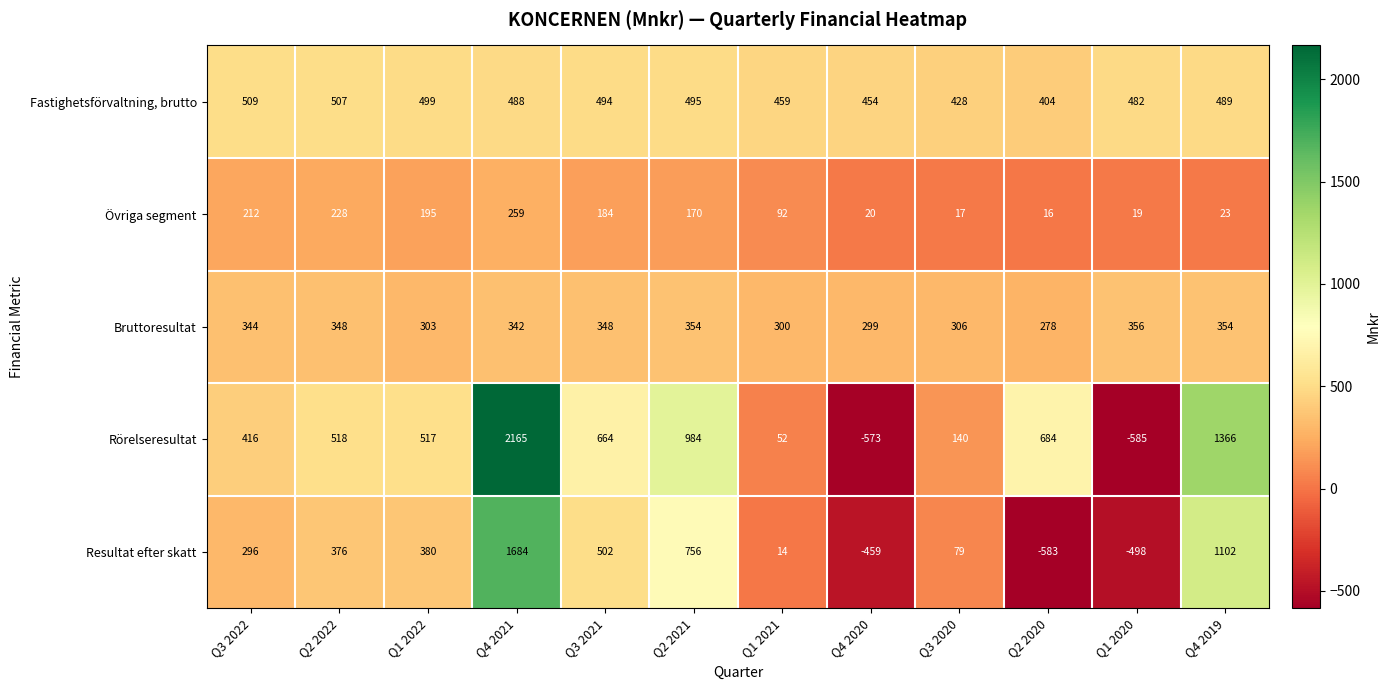

Rank the series at Q1 2021 from lowest to highest value.

Resultat efter skatt, Rörelseresultat, Övriga segment, Bruttoresultat, Fastighetsförvaltning, brutto